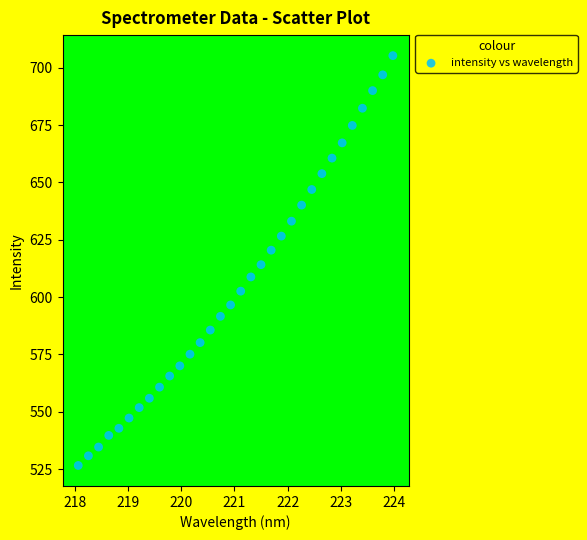

What is the range of X values (max minus min)?

5.9